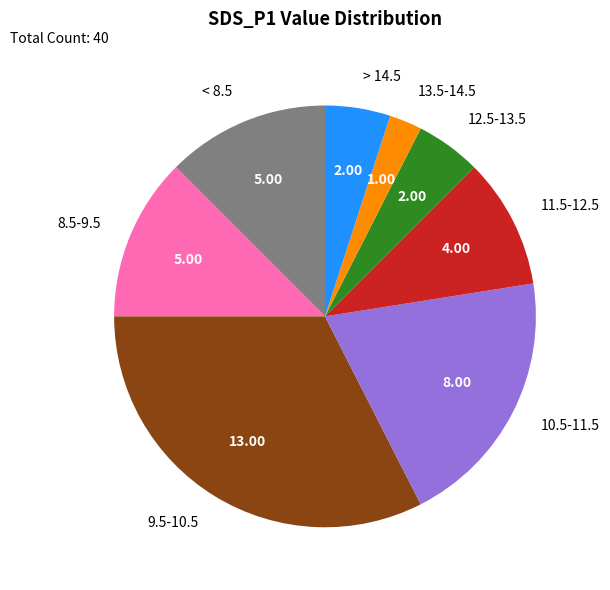

Between 8.5-9.5 and 13.5-14.5, which is larger?

8.5-9.5